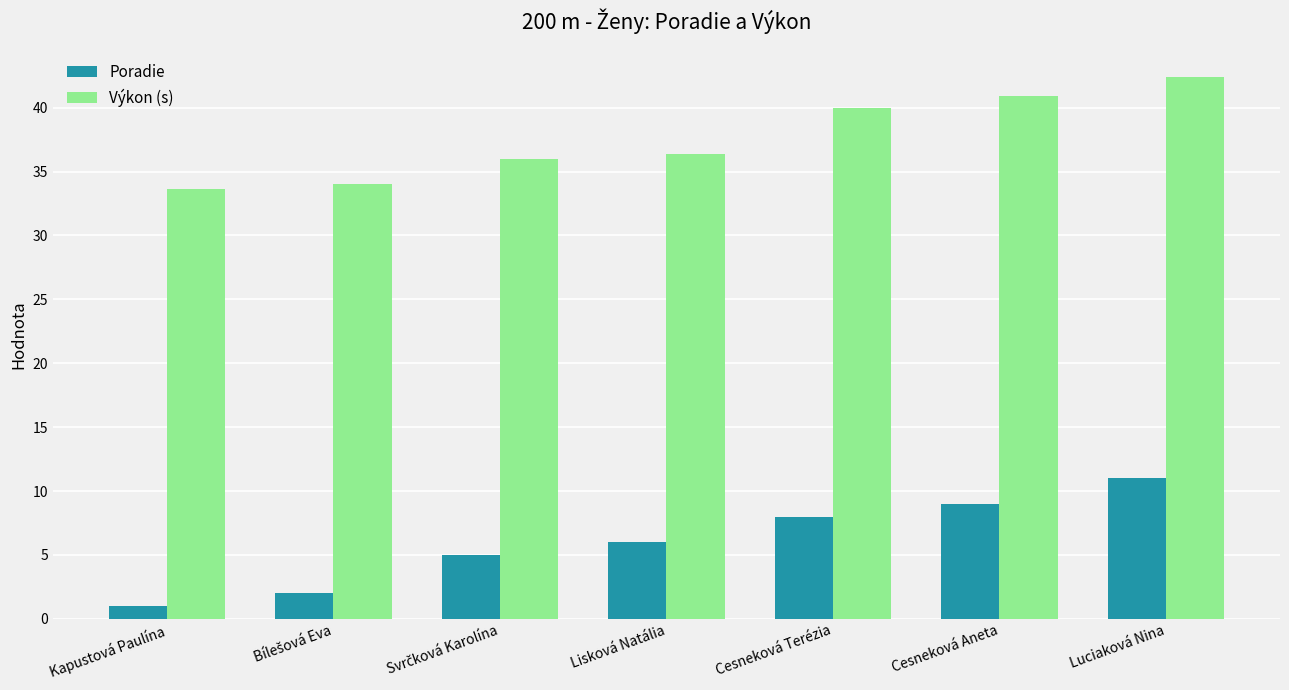

What is the label of the 1st bar from the left?

Kapustová Paulína